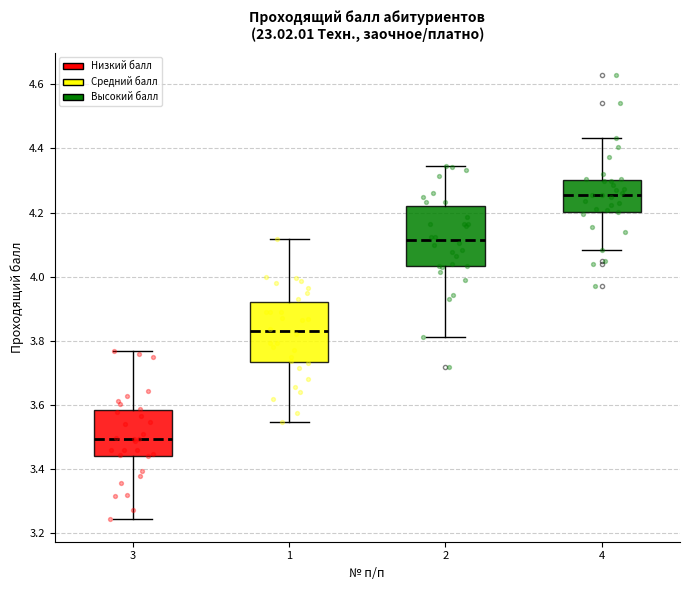

Reading left to right, read every box against the y-axis: the position of its median line, the range the box covers, and the ends of its whiskers. The values are not printed on the chart, so give them approximately, as read against the axis.

3: median 3.50, box 3.44 to 3.58, whiskers 3.24 to 3.76
1: median 3.84, box 3.74 to 3.92, whiskers 3.54 to 4.12
2: median 4.12, box 4.04 to 4.22, whiskers 3.82 to 4.34
4: median 4.26, box 4.20 to 4.30, whiskers 4.08 to 4.44